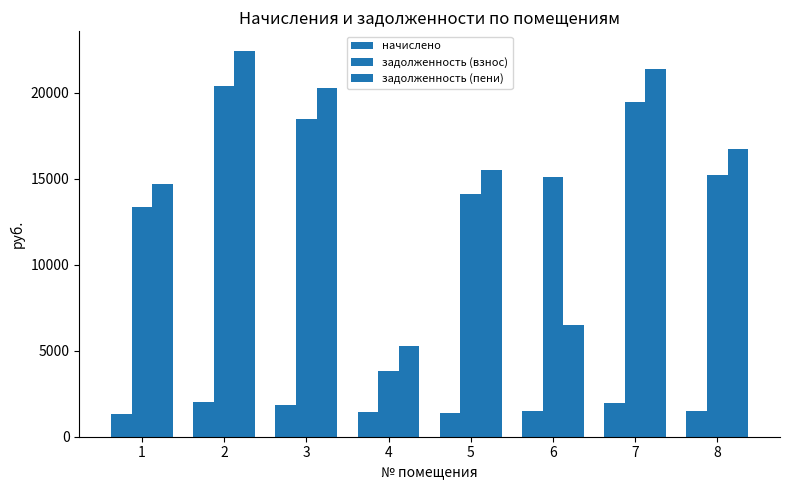

How many series are shown in this chart?

3